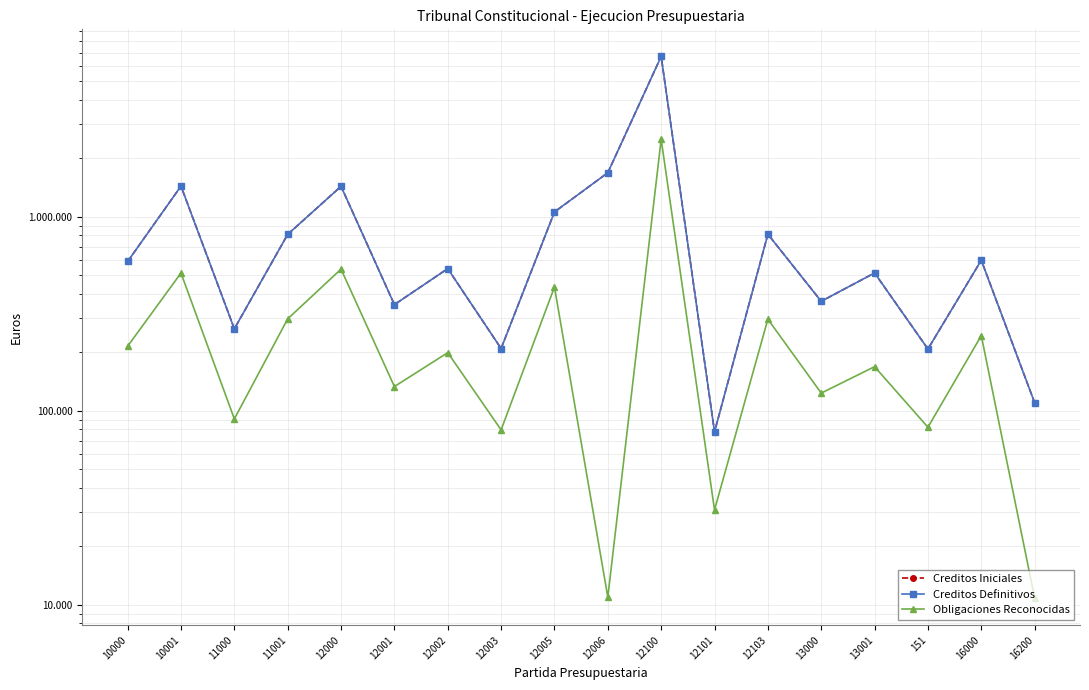

Reading left to right, what are all the values shown in this chart?

Creditos Iniciales: 587160.0	1435770.0	263950.0	810060.0	1432440.0	351910.0	539530.0	209000.0	1056950.0	1683530.0	6695290.0	77760.0	811510.0	366060.0	512520.0	207870.0	595910.0	109790.0
Creditos Definitivos: 587160.0	1435770.0	263950.0	810060.0	1432440.0	351910.0	539530.0	209000.0	1056950.0	1683530.0	6695290.0	77760.0	811510.0	366060.0	512520.0	207870.0	595910.0	109790.0
Obligaciones Reconocidas: 214679.6	512091.8	90658.8	297175.5	536298.7	133118.3	199004.6	79611.5	433787.6	10931.0	2503778.4	30789.6	296042.1	123138.6	168533.9	82116.4	243584.4	10808.5